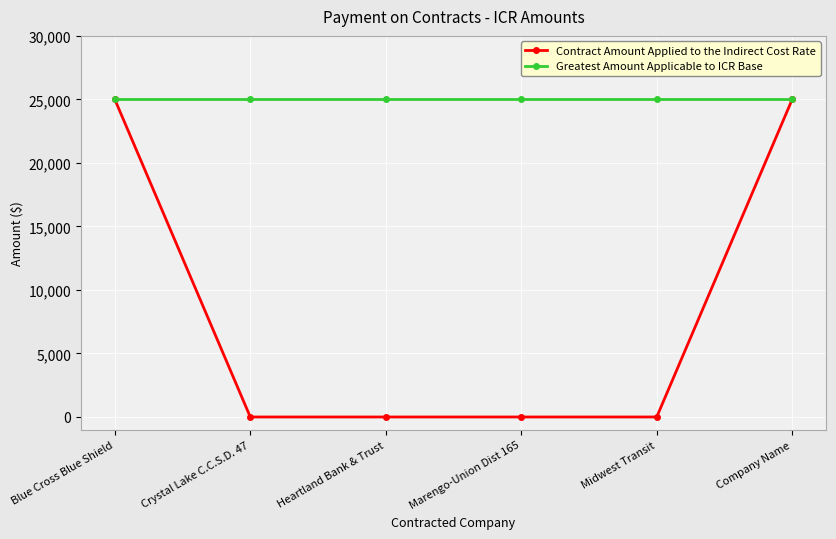

Which series has the largest range (max minus min)?

Contract Amount Applied to the Indirect Cost Rate